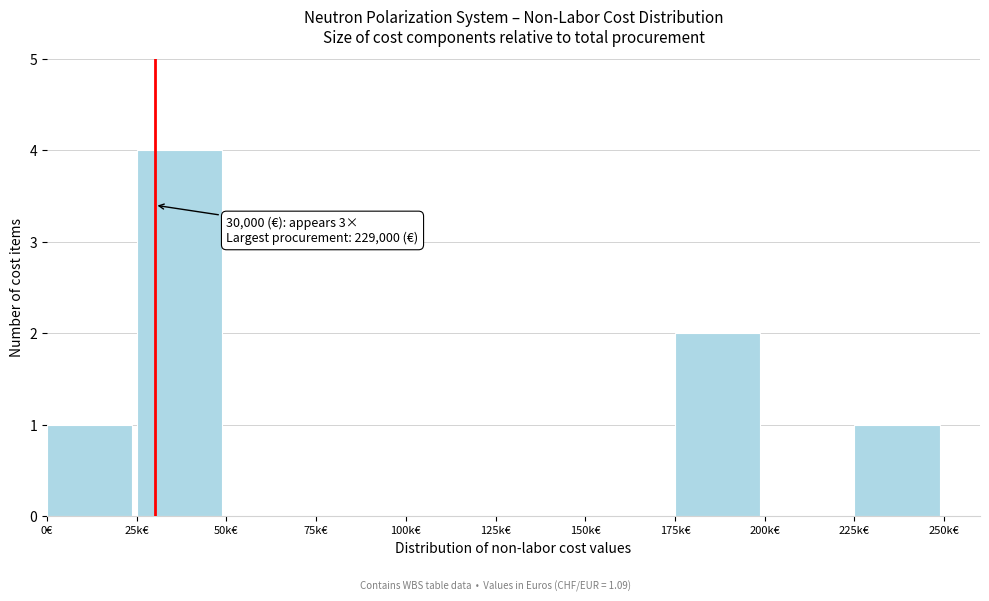

Reading left to right, extract all data points from this chart.

0€=1	25k€=4	50k€=0	75k€=0	100k€=0	125k€=0	150k€=0	175k€=2	200k€=0	225k€=1